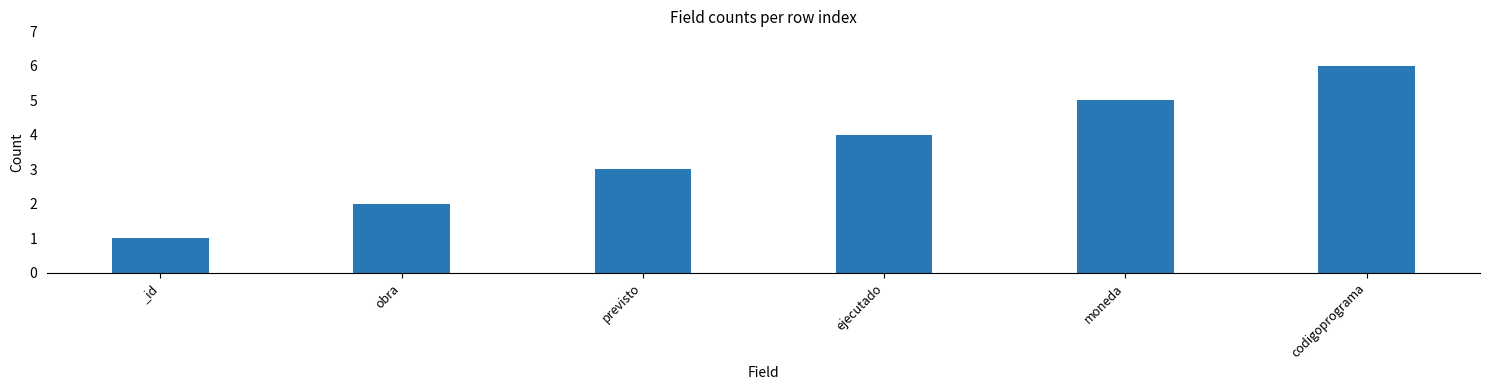

List the labels in order of value, largest first.

codigoprograma, moneda, ejecutado, previsto, obra, _id